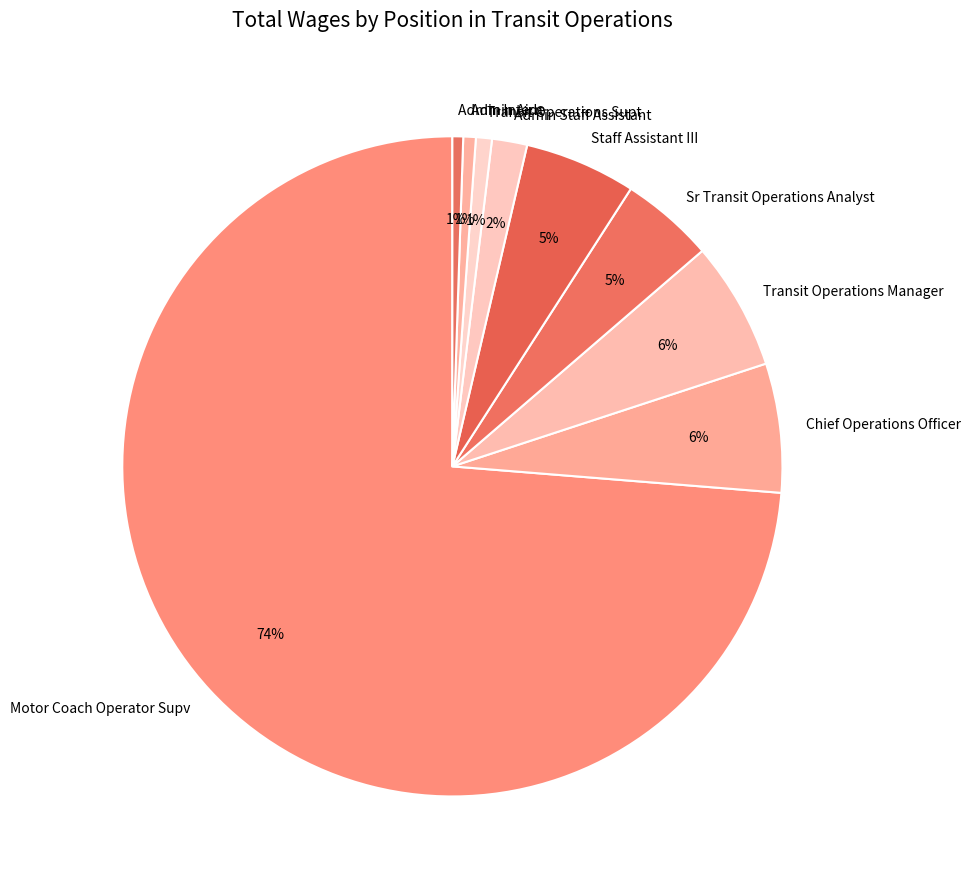

Do Admin Aide and Chief Operations Officer together represent more than half of the pie?

No